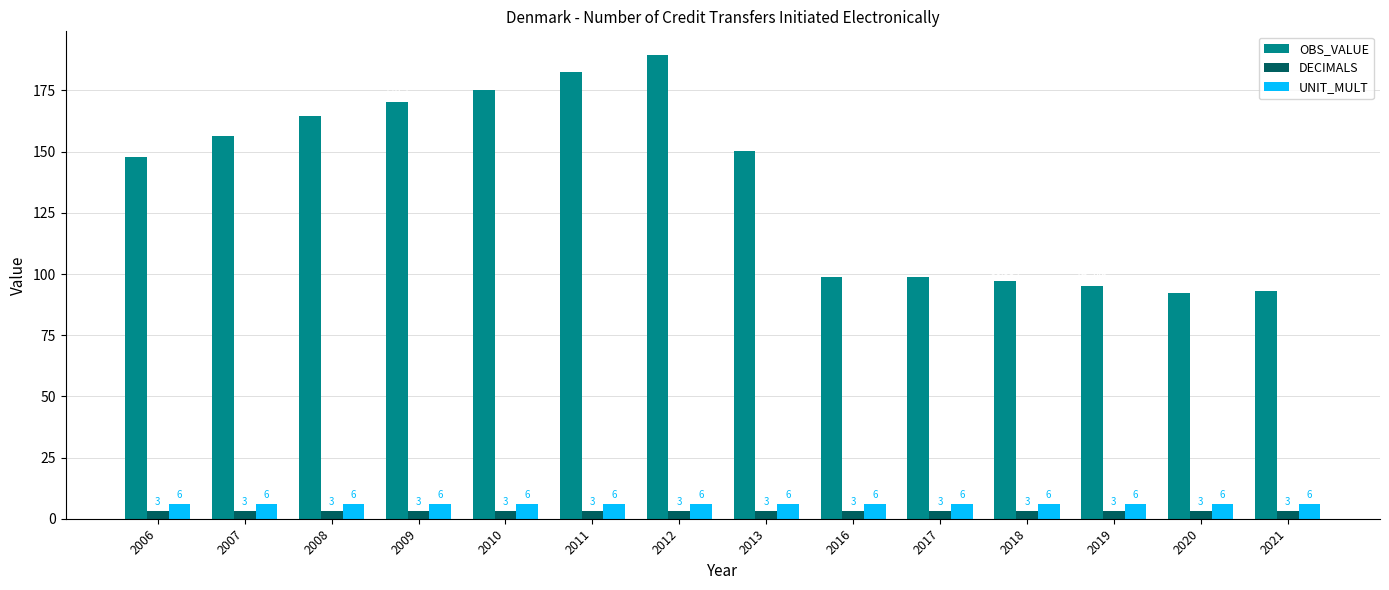

How many groups of bars are there?

14